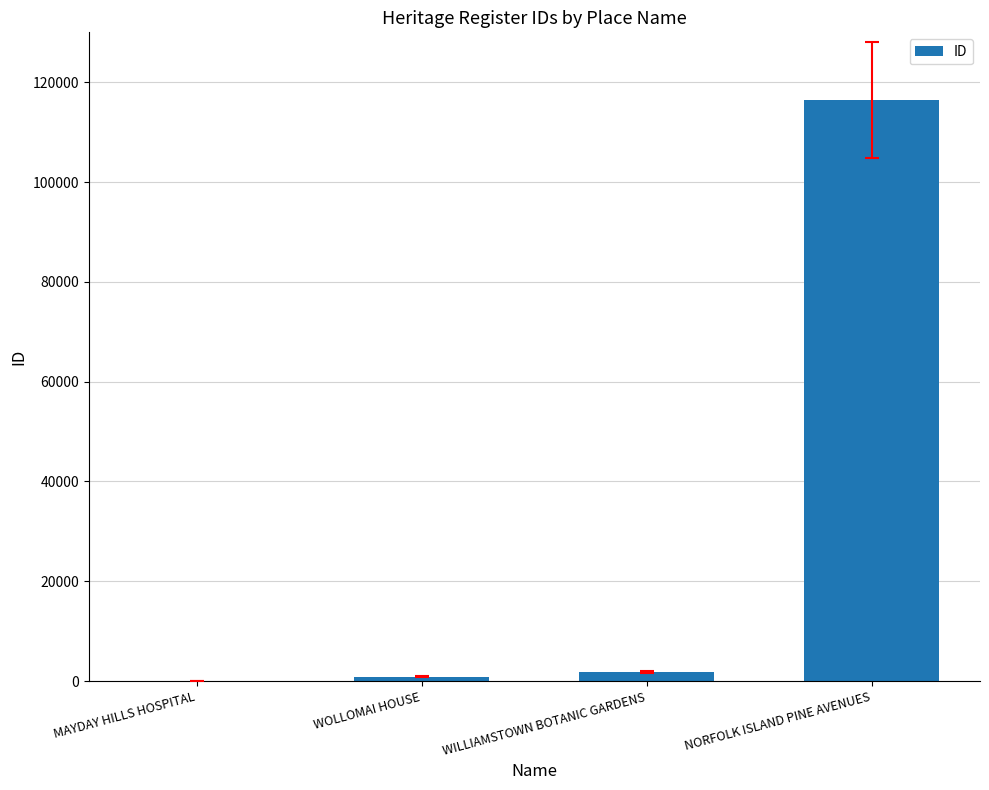

Does the chart contain stacked bars?

No